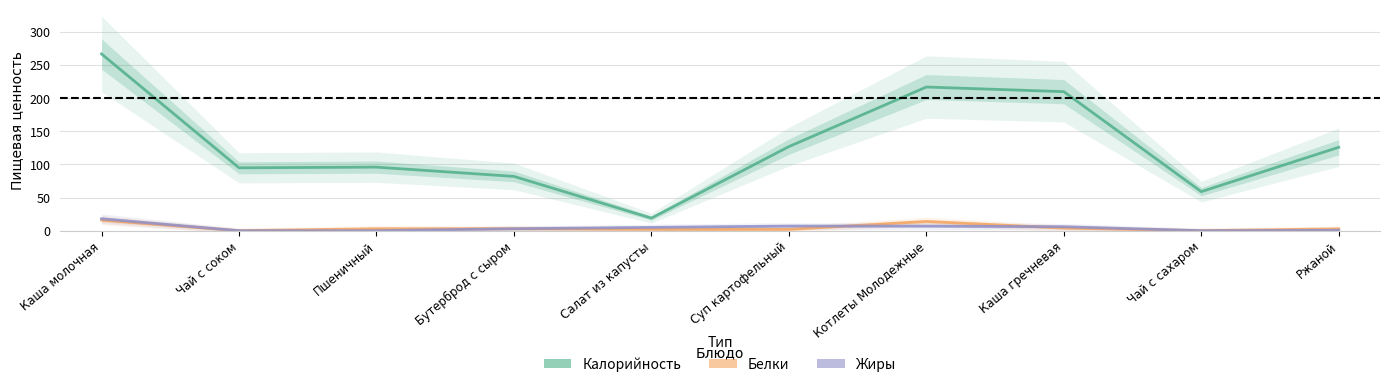

True or false: Жиры has more than 0 interior local peaks.

False